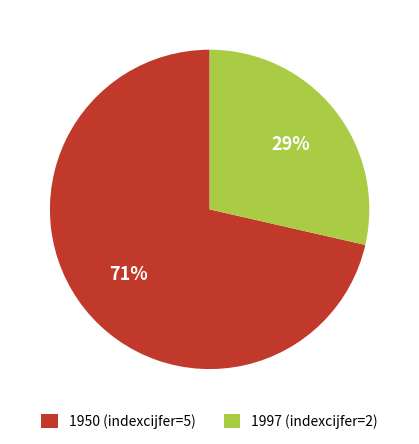

Between 1950 and 1997, which is larger?

1950